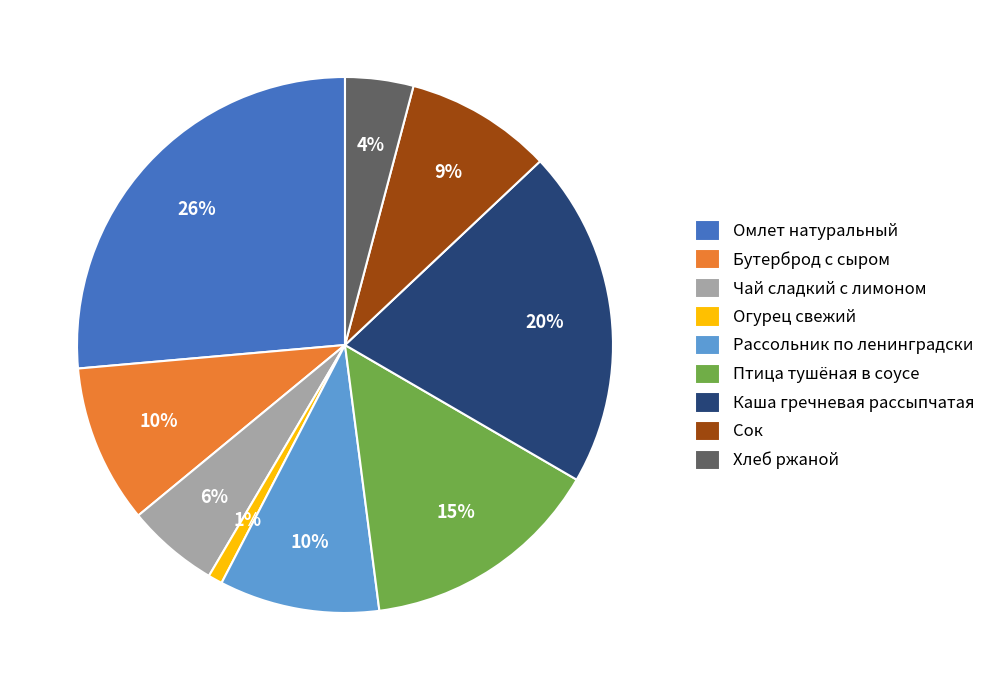

Between Омлет натуральный and Бутерброд с сыром, which is larger?

Омлет натуральный